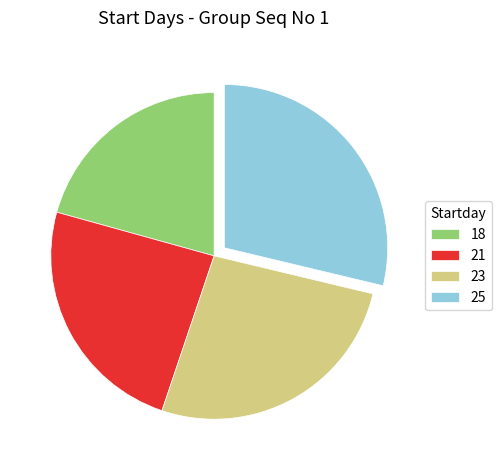

Combined, do 18 and 21 account for over 50%?

No